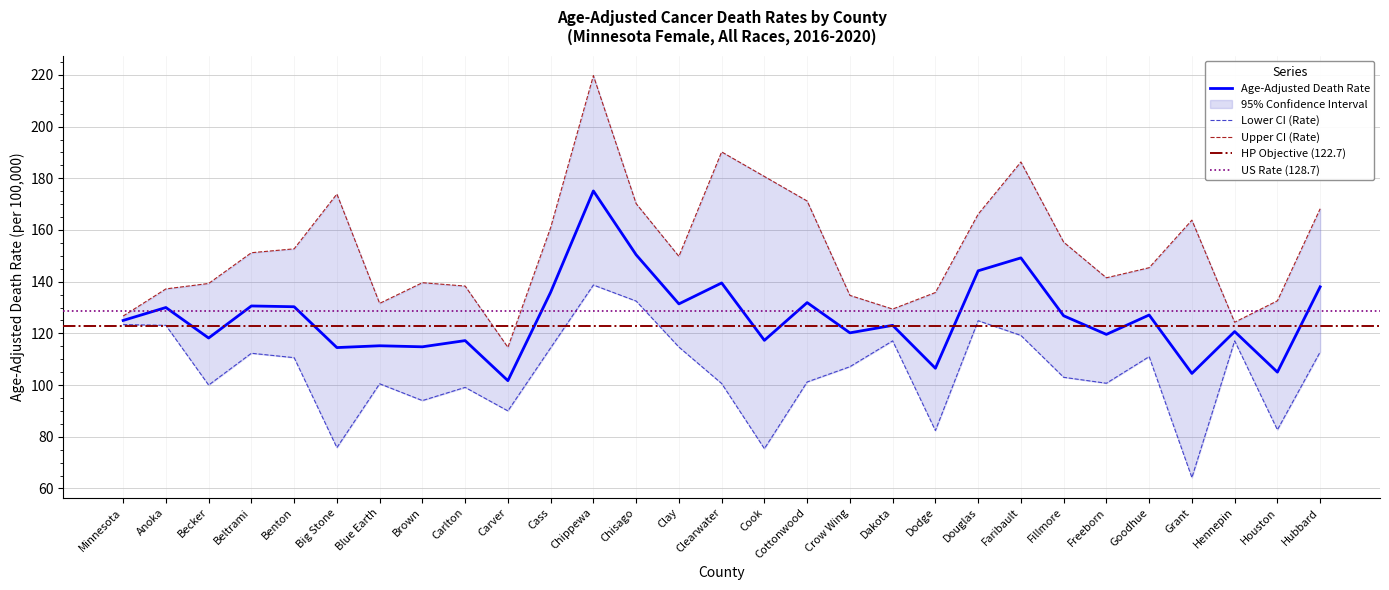

Is the value of Upper CI (Rate) at Faribault greater than the value of Lower CI (Rate) at Minnesota?

Yes